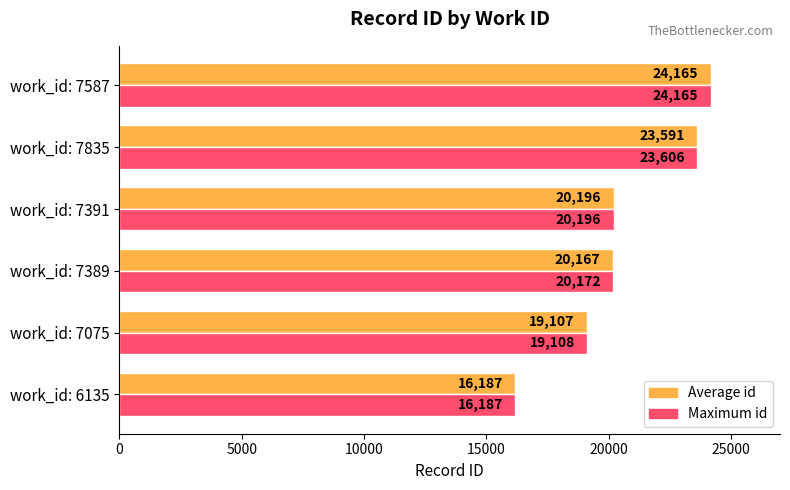

What is the difference between the second highest and second lowest values in the Maximum id series?

4498